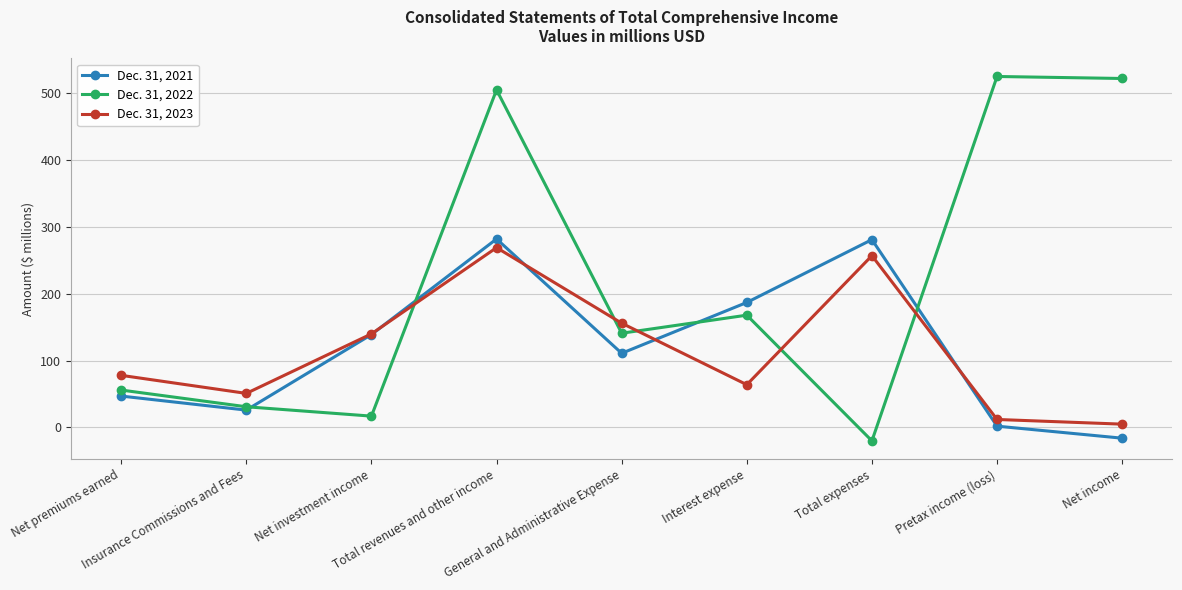

Which series has the largest range (max minus min)?

Dec. 31, 2022